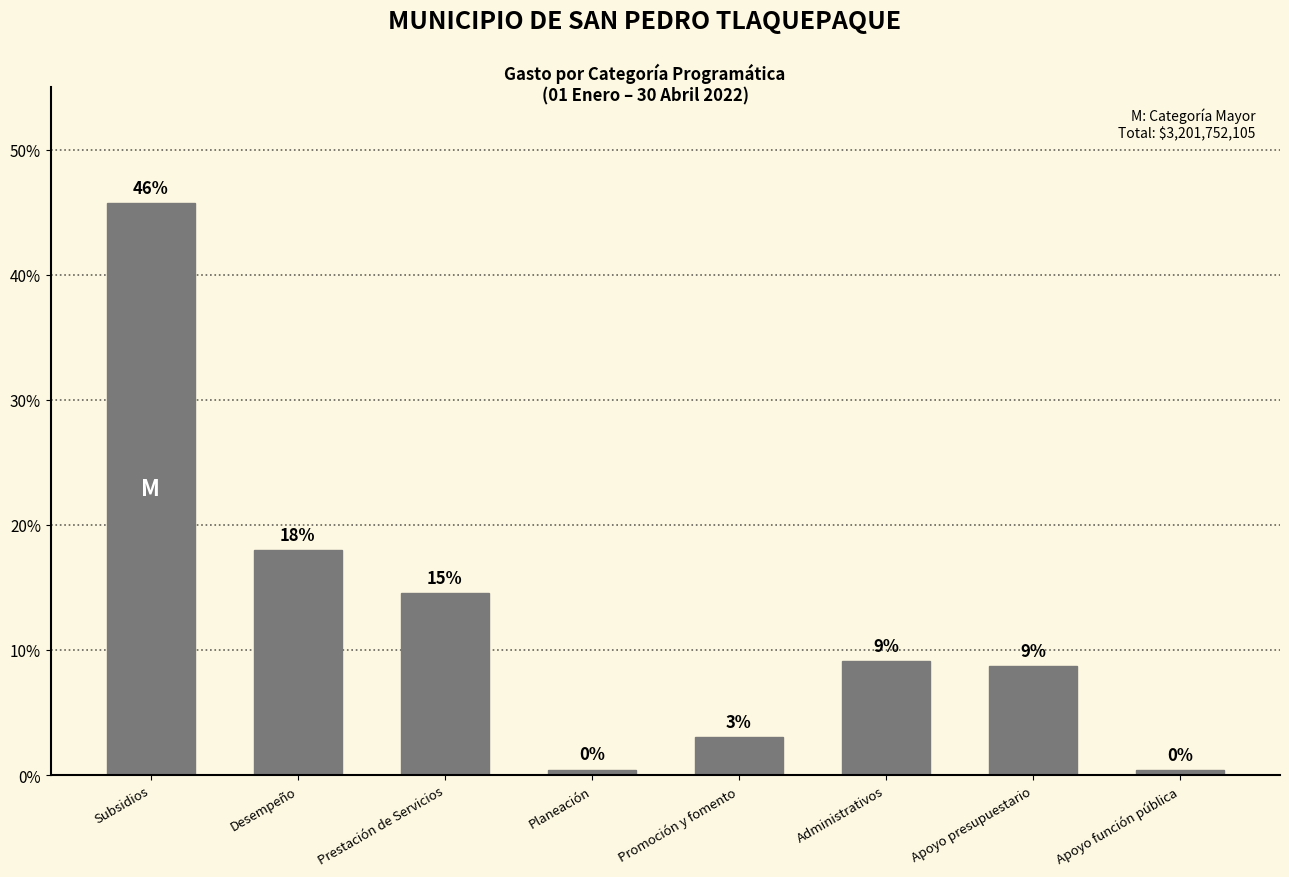

How many bars are there in total?

8